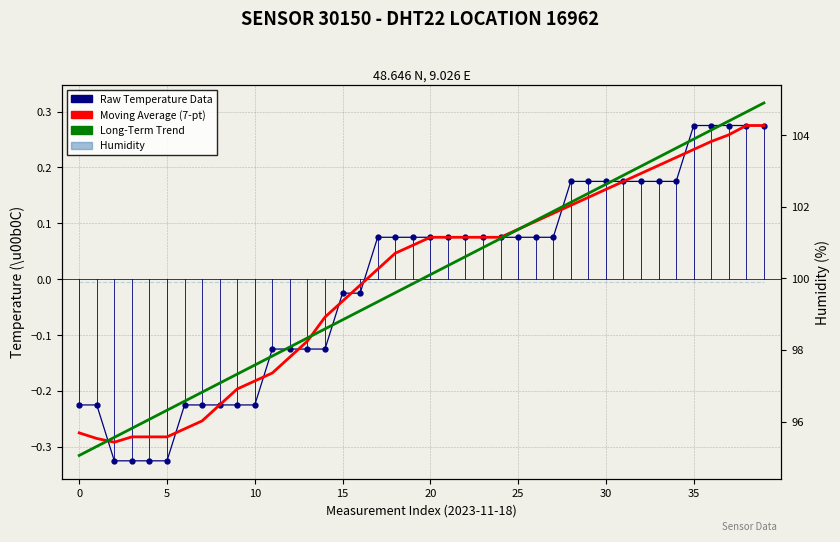

What are all the series names shown in the legend?

Raw Temperature Data, Moving Average (7-pt), Long-Term Trend, Humidity